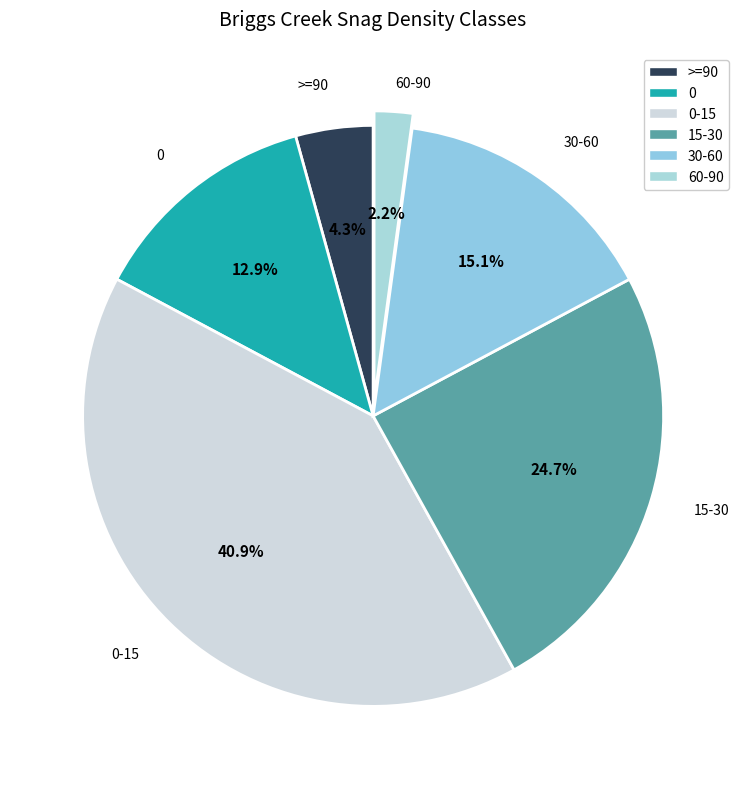

The >=90 slice represents 14% of the pie. True or false?

False